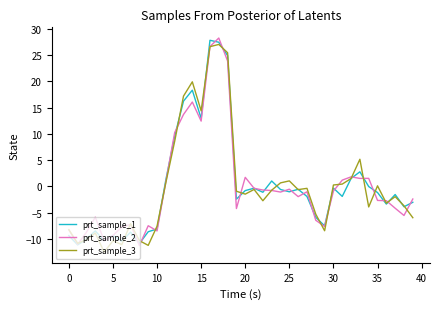

What is the lowest value of the prt_sample_2 series?

-11.3